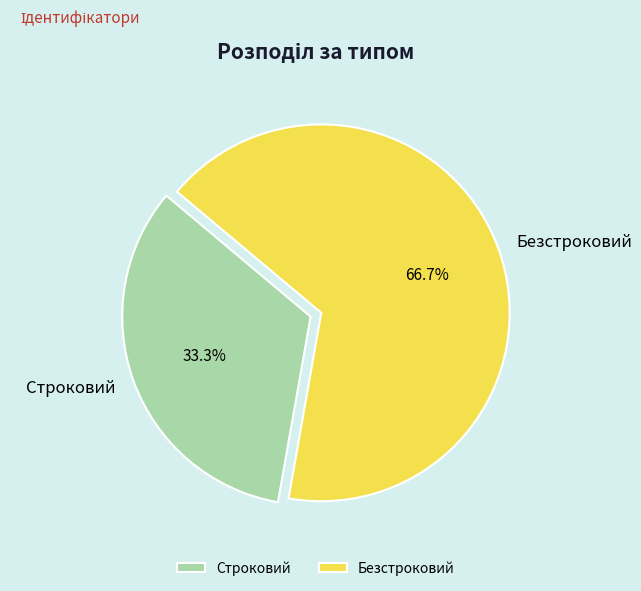

Is there any slice that represents more than half of the pie?

Yes